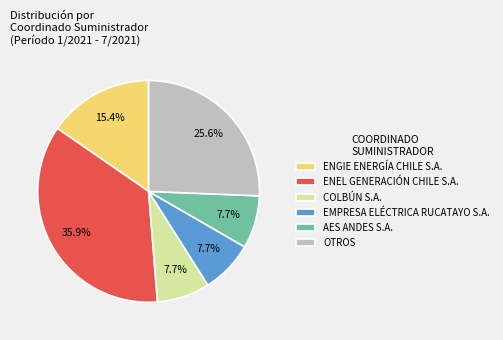

Which slice is the largest?

ENEL GENERACIÓN CHILE S.A.